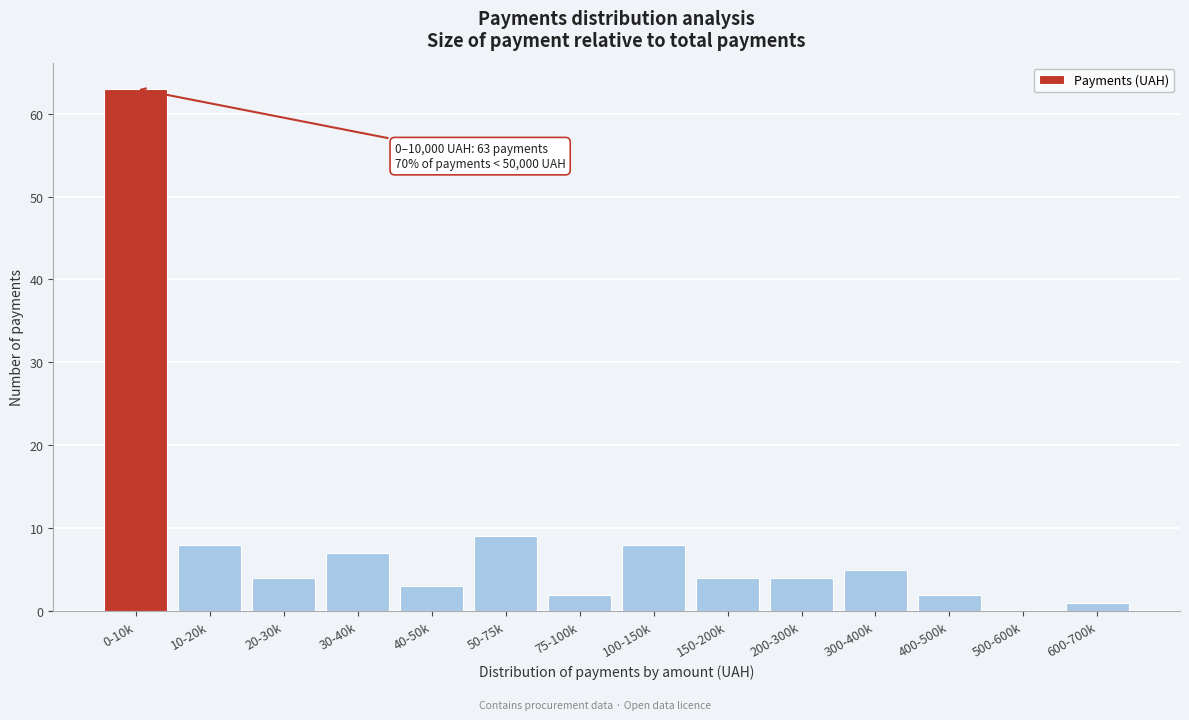

Reading left to right, extract all data points from this chart.

0-10k=63	10-20k=8	20-30k=4	30-40k=7	40-50k=3	50-75k=9	75-100k=2	100-150k=8	150-200k=4	200-300k=4	300-400k=5	400-500k=2	500-600k=0	600-700k=1